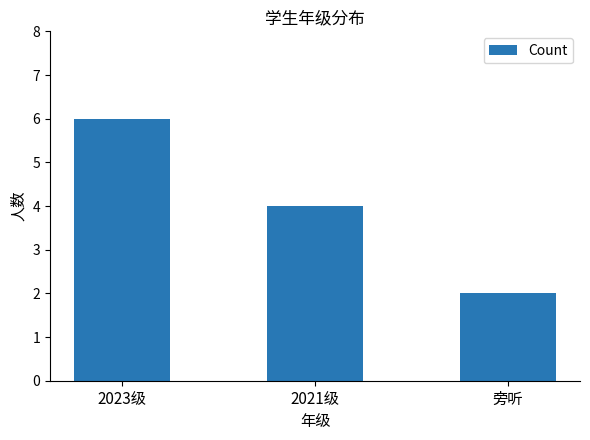

What is the sum of all values?

12